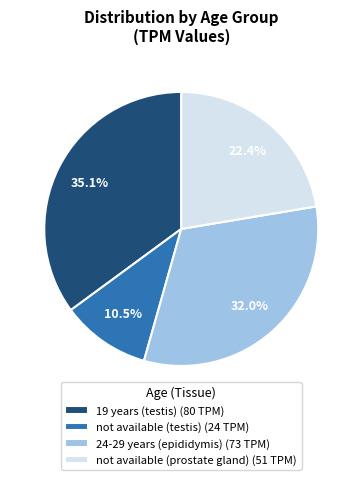

What is the ratio of the value at 19 years (testis) (80 TPM) to the value at not available (prostate gland) (51 TPM)?

1.6